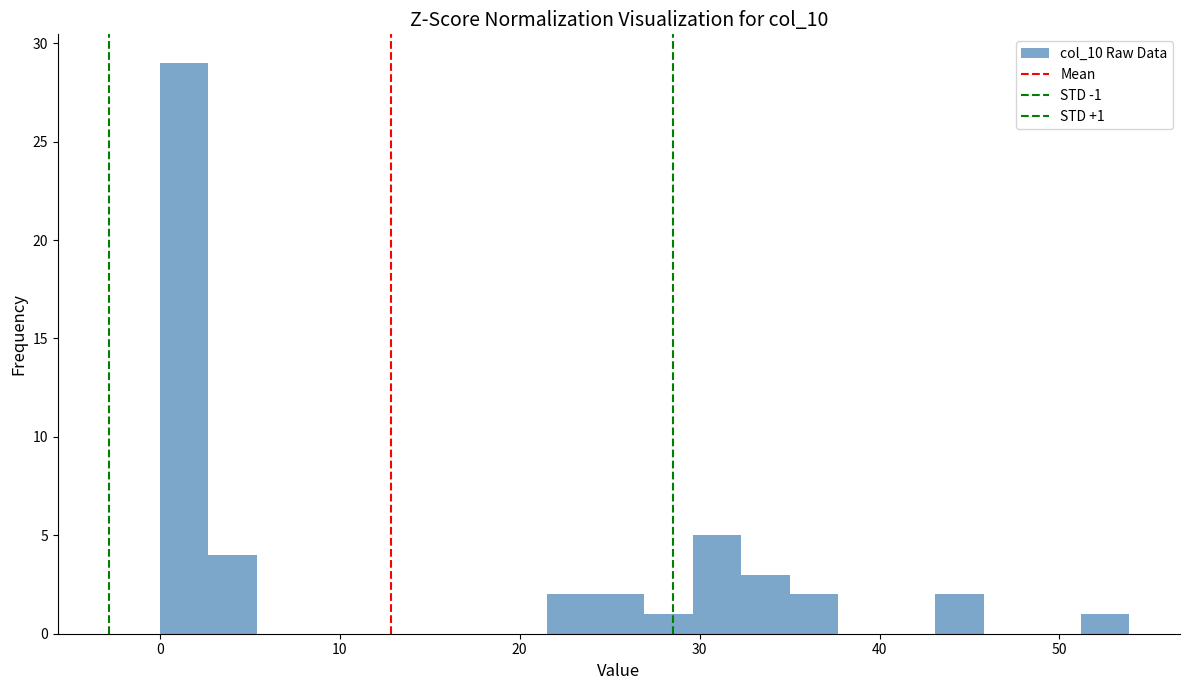

Around what value on the x-axis is the tallest bar? Give the approximate position of its centre, as read against the axis.

1